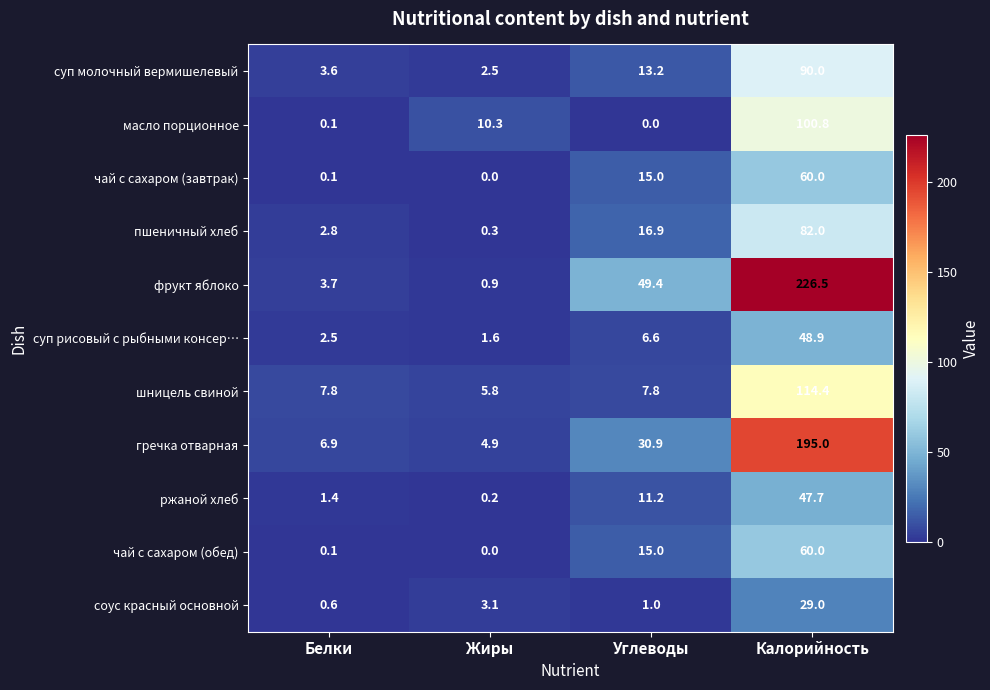

Count the number of categories in the chart.

4